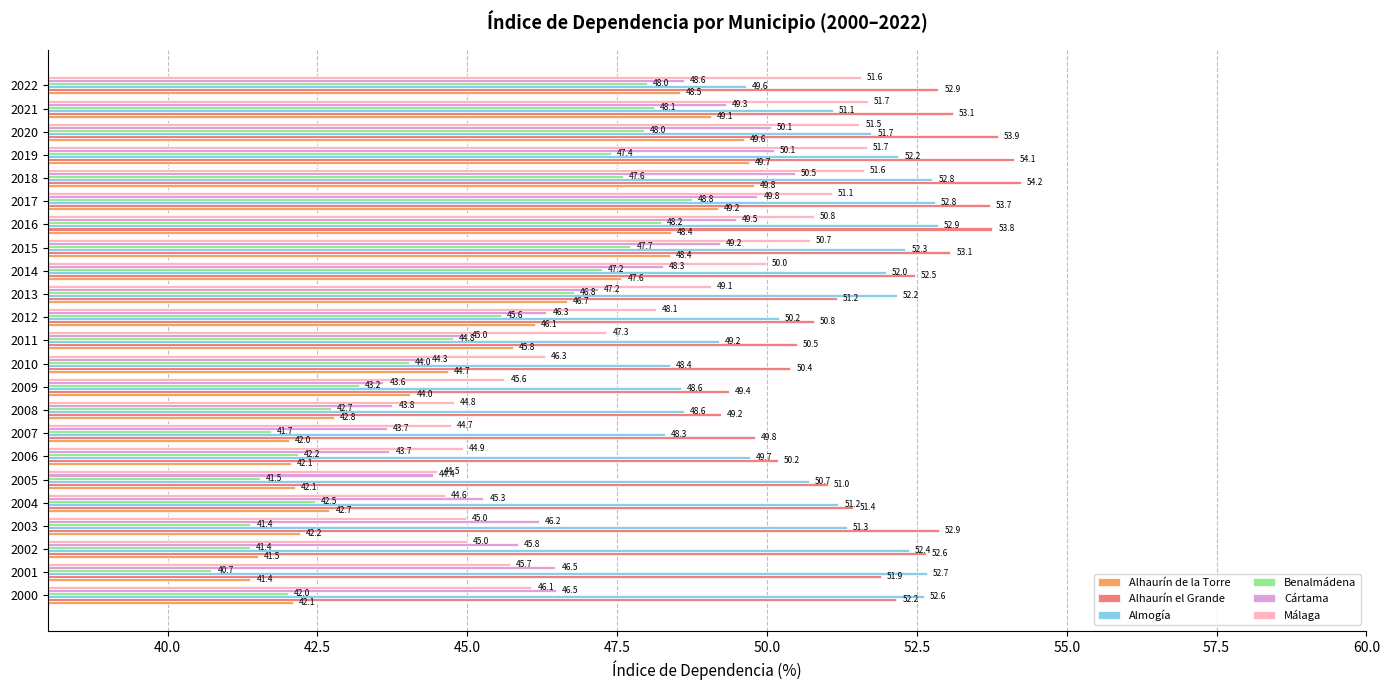

At which category is the sum across all series the highest?

2018